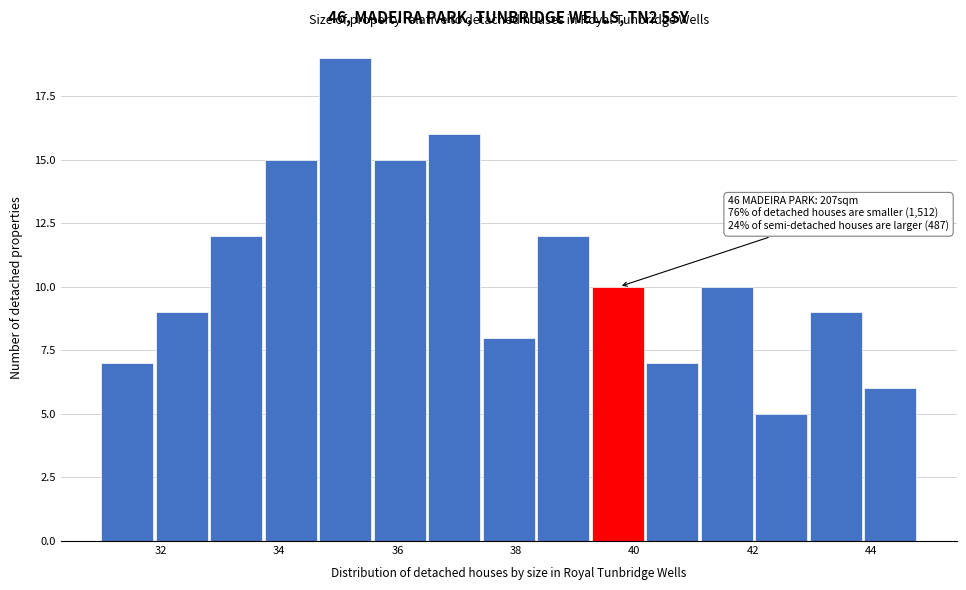

Which range on the x-axis has the tallest bar?

34.68 to 35.60